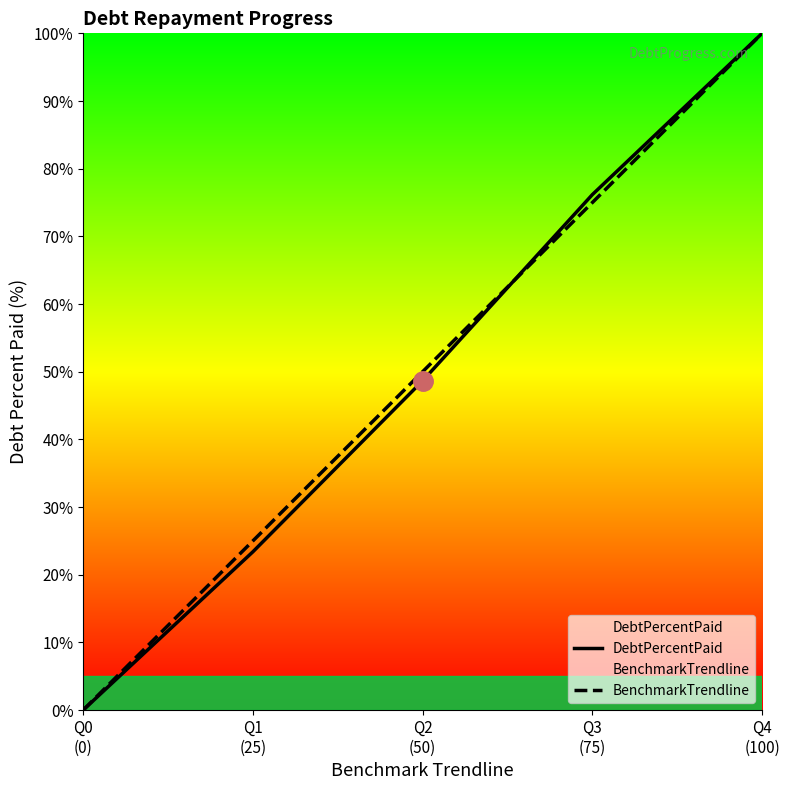

True or false: DebtPercentPaid has more than 2 interior local peaks.

False